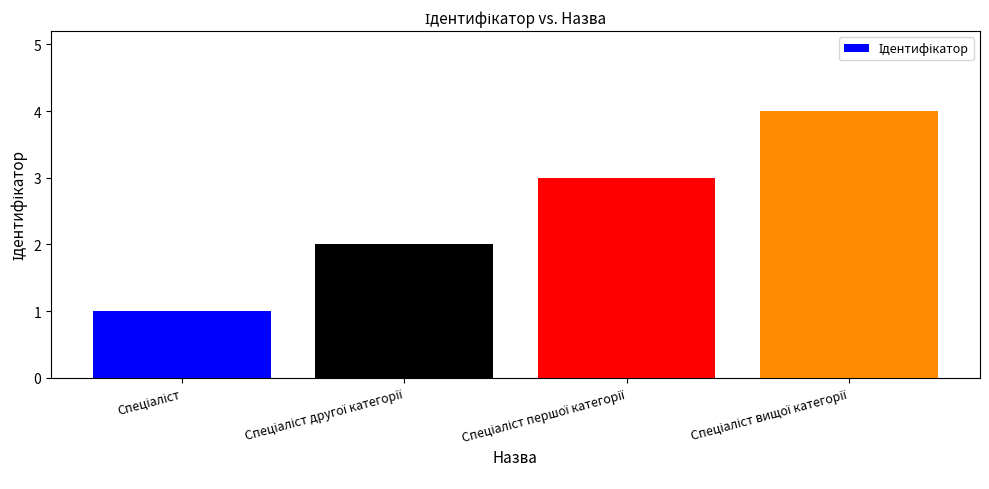

What is the sum of all values?

10